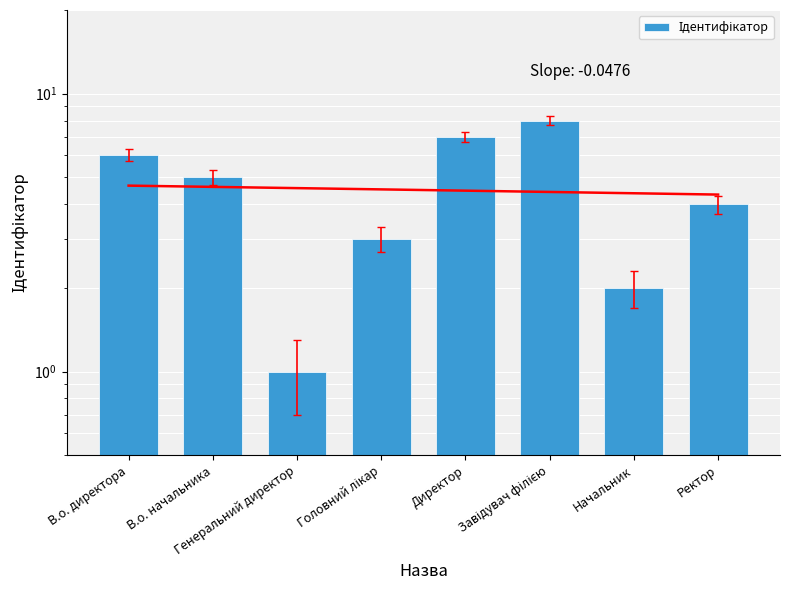

Count the number of categories in the chart.

8